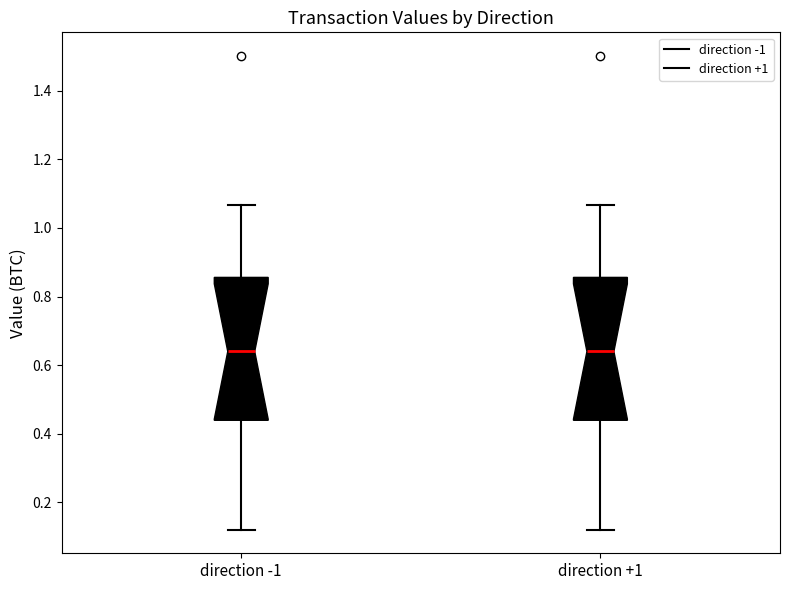

Reading left to right, read every box against the y-axis: the position of its median line, the range the box covers, and the ends of its whiskers. The values are not printed on the chart, so give them approximately, as read against the axis.

direction -1: median 0.64, box 0.44 to 0.86, whiskers 0.12 to 1.06
direction +1: median 0.64, box 0.44 to 0.86, whiskers 0.12 to 1.06